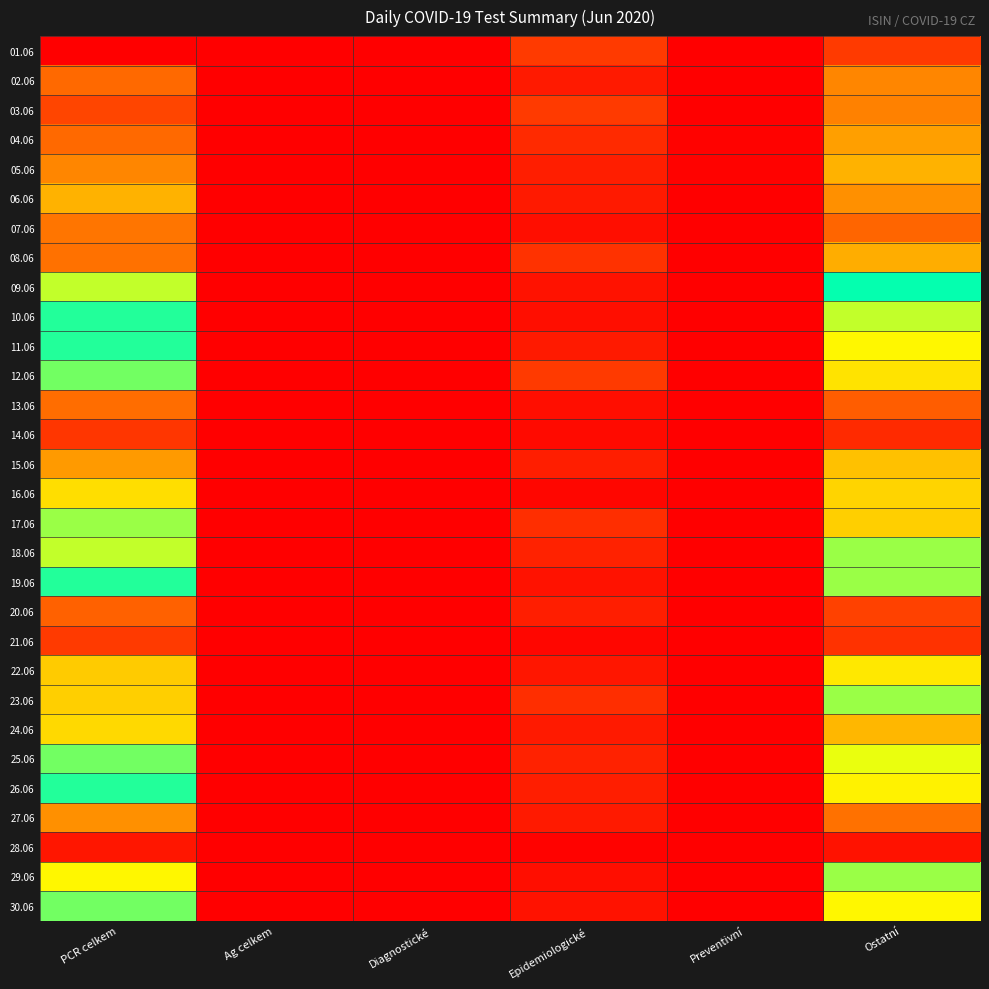

Reading left to right, what are all the values shown in this chart?

01.06: PCR celkem=1.0	Ag celkem=0.0	Diagnostické=0.0	Epidemiologické=0.1	Preventivní=0.0	Ostatní=0.9
02.06: PCR celkem=0.8	Ag celkem=0.0	Diagnostické=0.0	Epidemiologické=0.1	Preventivní=0.0	Ostatní=0.7
03.06: PCR celkem=0.9	Ag celkem=0.0	Diagnostické=0.0	Epidemiologické=0.1	Preventivní=0.0	Ostatní=0.7
04.06: PCR celkem=0.8	Ag celkem=0.0	Diagnostické=0.0	Epidemiologické=0.1	Preventivní=0.0	Ostatní=0.7
05.06: PCR celkem=0.7	Ag celkem=0.0	Diagnostické=0.0	Epidemiologické=0.1	Preventivní=0.0	Ostatní=0.7
06.06: PCR celkem=0.3	Ag celkem=0.0	Diagnostické=0.0	Epidemiologické=0.1	Preventivní=0.0	Ostatní=0.3
07.06: PCR celkem=0.2	Ag celkem=0.0	Diagnostické=0.0	Epidemiologické=0.0	Preventivní=0.0	Ostatní=0.2
08.06: PCR celkem=0.8	Ag celkem=0.0	Diagnostické=0.0	Epidemiologické=0.1	Preventivní=0.0	Ostatní=0.7
09.06: PCR celkem=0.5	Ag celkem=0.0	Diagnostické=0.0	Epidemiologické=0.0	Preventivní=0.0	Ostatní=0.5
10.06: PCR celkem=0.5	Ag celkem=0.0	Diagnostické=0.0	Epidemiologické=0.0	Preventivní=0.0	Ostatní=0.5
11.06: PCR celkem=0.5	Ag celkem=0.0	Diagnostické=0.0	Epidemiologické=0.1	Preventivní=0.0	Ostatní=0.4
12.06: PCR celkem=0.5	Ag celkem=0.0	Diagnostické=0.0	Epidemiologické=0.1	Preventivní=0.0	Ostatní=0.4
13.06: PCR celkem=0.2	Ag celkem=0.0	Diagnostické=0.0	Epidemiologické=0.0	Preventivní=0.0	Ostatní=0.2
14.06: PCR celkem=0.1	Ag celkem=0.0	Diagnostické=0.0	Epidemiologické=0.0	Preventivní=0.0	Ostatní=0.1
15.06: PCR celkem=0.7	Ag celkem=0.0	Diagnostické=0.0	Epidemiologické=0.1	Preventivní=0.0	Ostatní=0.6
16.06: PCR celkem=0.4	Ag celkem=0.0	Diagnostické=0.0	Epidemiologické=0.0	Preventivní=0.0	Ostatní=0.4
17.06: PCR celkem=0.5	Ag celkem=0.0	Diagnostické=0.0	Epidemiologické=0.1	Preventivní=0.0	Ostatní=0.4
18.06: PCR celkem=0.5	Ag celkem=0.0	Diagnostické=0.0	Epidemiologické=0.1	Preventivní=0.0	Ostatní=0.5
19.06: PCR celkem=0.5	Ag celkem=0.0	Diagnostické=0.0	Epidemiologické=0.0	Preventivní=0.0	Ostatní=0.5
20.06: PCR celkem=0.2	Ag celkem=0.0	Diagnostické=0.0	Epidemiologické=0.1	Preventivní=0.0	Ostatní=0.1
21.06: PCR celkem=0.1	Ag celkem=0.0	Diagnostické=0.0	Epidemiologické=0.0	Preventivní=0.0	Ostatní=0.1
22.06: PCR celkem=0.6	Ag celkem=0.0	Diagnostické=0.0	Epidemiologické=0.0	Preventivní=0.0	Ostatní=0.6
23.06: PCR celkem=0.6	Ag celkem=0.0	Diagnostické=0.0	Epidemiologické=0.1	Preventivní=0.0	Ostatní=0.5
24.06: PCR celkem=0.4	Ag celkem=0.0	Diagnostické=0.0	Epidemiologické=0.1	Preventivní=0.0	Ostatní=0.3
25.06: PCR celkem=0.5	Ag celkem=0.0	Diagnostické=0.0	Epidemiologické=0.1	Preventivní=0.0	Ostatní=0.5
26.06: PCR celkem=0.5	Ag celkem=0.0	Diagnostické=0.0	Epidemiologické=0.1	Preventivní=0.0	Ostatní=0.4
27.06: PCR celkem=0.3	Ag celkem=0.0	Diagnostické=0.0	Epidemiologické=0.1	Preventivní=0.0	Ostatní=0.2
28.06: PCR celkem=0.0	Ag celkem=0.0	Diagnostické=0.0	Epidemiologické=0.0	Preventivní=0.0	Ostatní=0.0
29.06: PCR celkem=0.6	Ag celkem=0.0	Diagnostické=0.0	Epidemiologické=0.0	Preventivní=0.0	Ostatní=0.5
30.06: PCR celkem=0.5	Ag celkem=0.0	Diagnostické=0.0	Epidemiologické=0.0	Preventivní=0.0	Ostatní=0.4